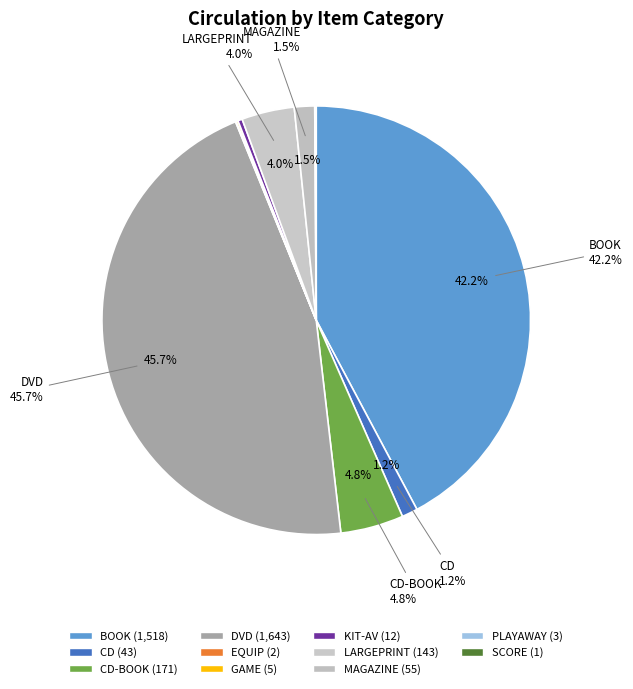

To the nearest percent, what is the combined percentage of EQUIP and CD?

1%